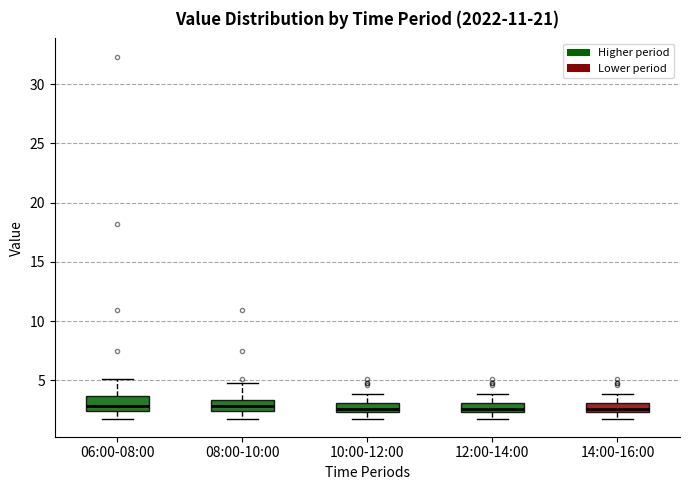

Where is the lower edge of the box for 10:00-12:00 on the y-axis? The values are not printed on the chart, so give them approximately, as read against the axis.

2.5